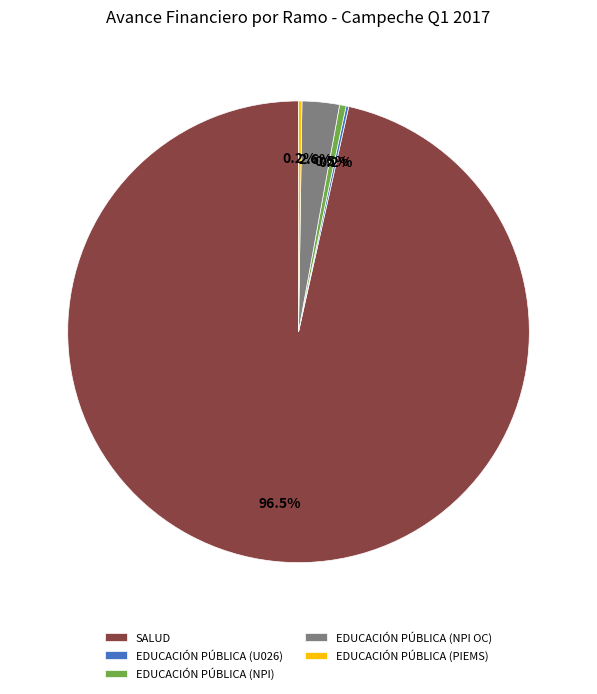

Which has a higher value, EDUCACIÓN PÚBLICA (NPI) or EDUCACIÓN PÚBLICA (NPI OC)?

EDUCACIÓN PÚBLICA (NPI OC)